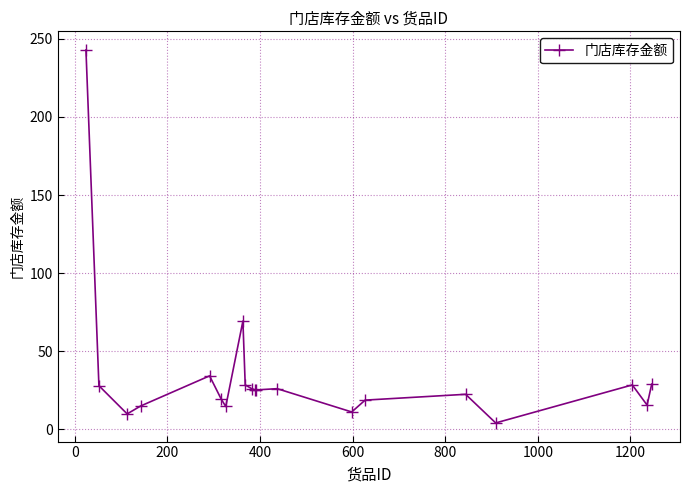

What is the greatest value displayed?

242.8